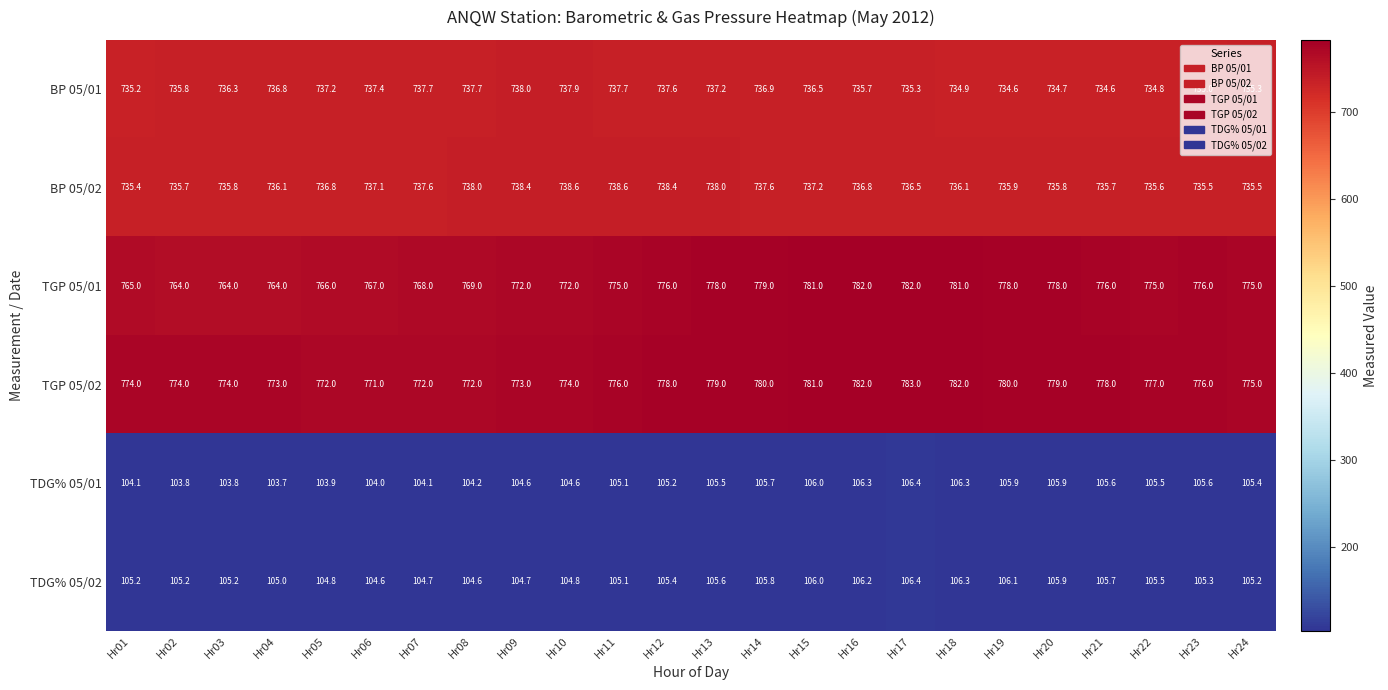

What is the sum of the BP 05/02 values at Hr08 and Hr13?

1476.0